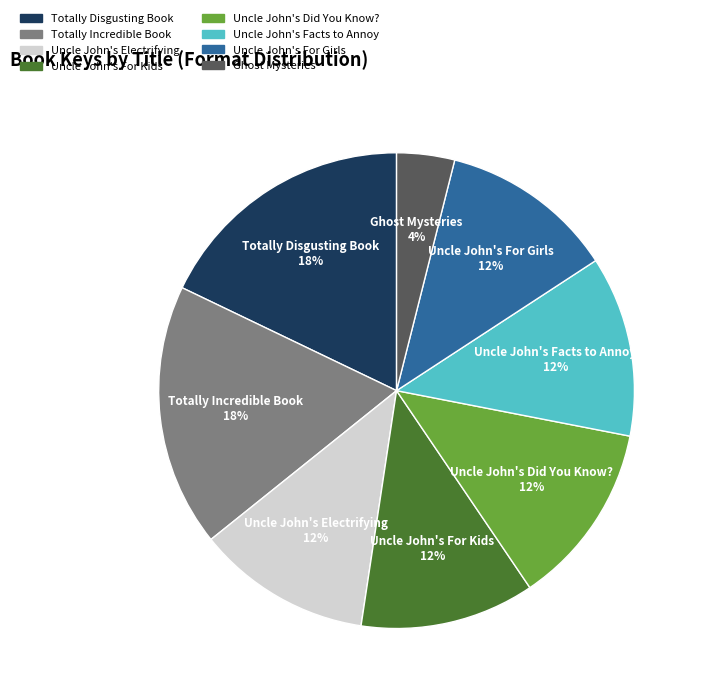

Count the number of slices in the pie.

8